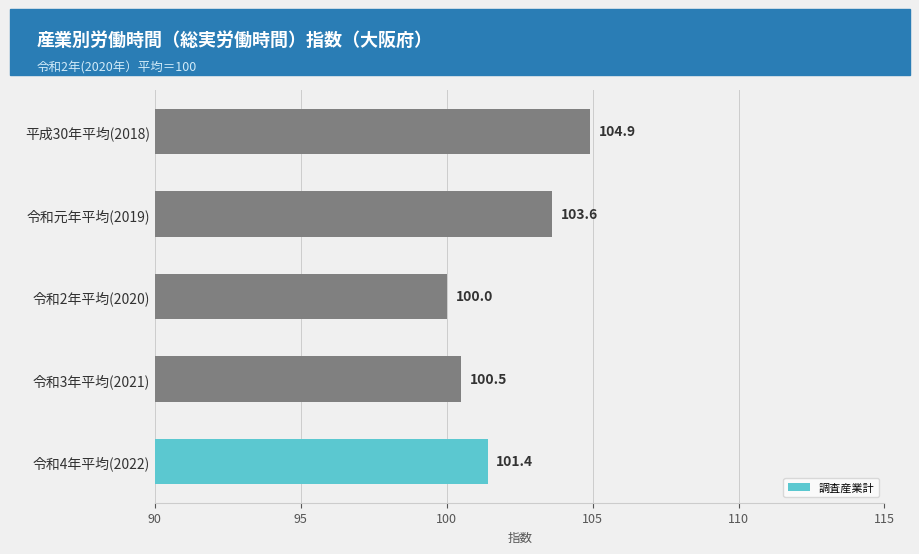

Rank the categories by value from lowest to highest.

令和2年平均(2020), 令和3年平均(2021), 令和4年平均(2022), 令和元年平均(2019), 平成30年平均(2018)